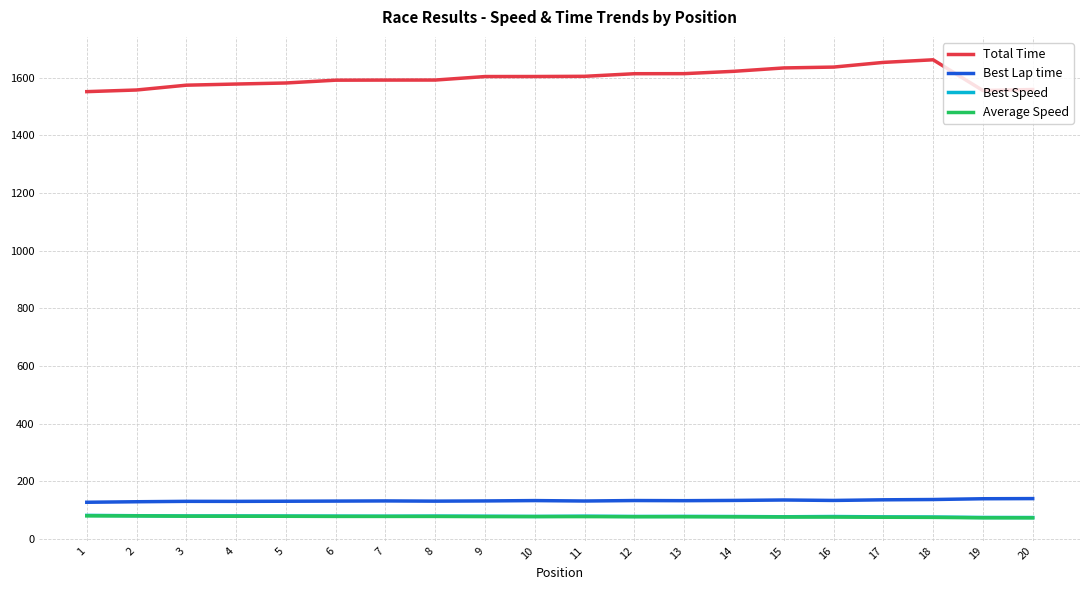

True or false: Total Time and Best Speed intersect in this chart.

False